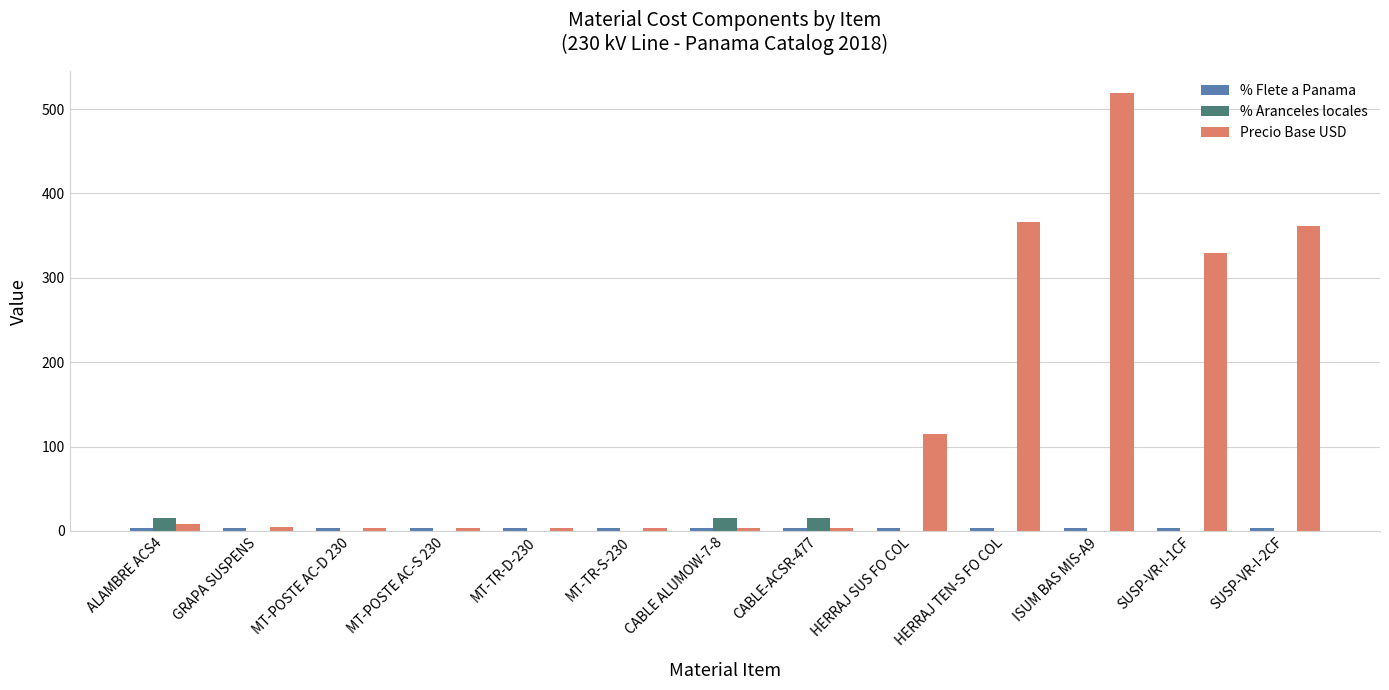

Which series has the largest total across all categories?

Precio Base USD